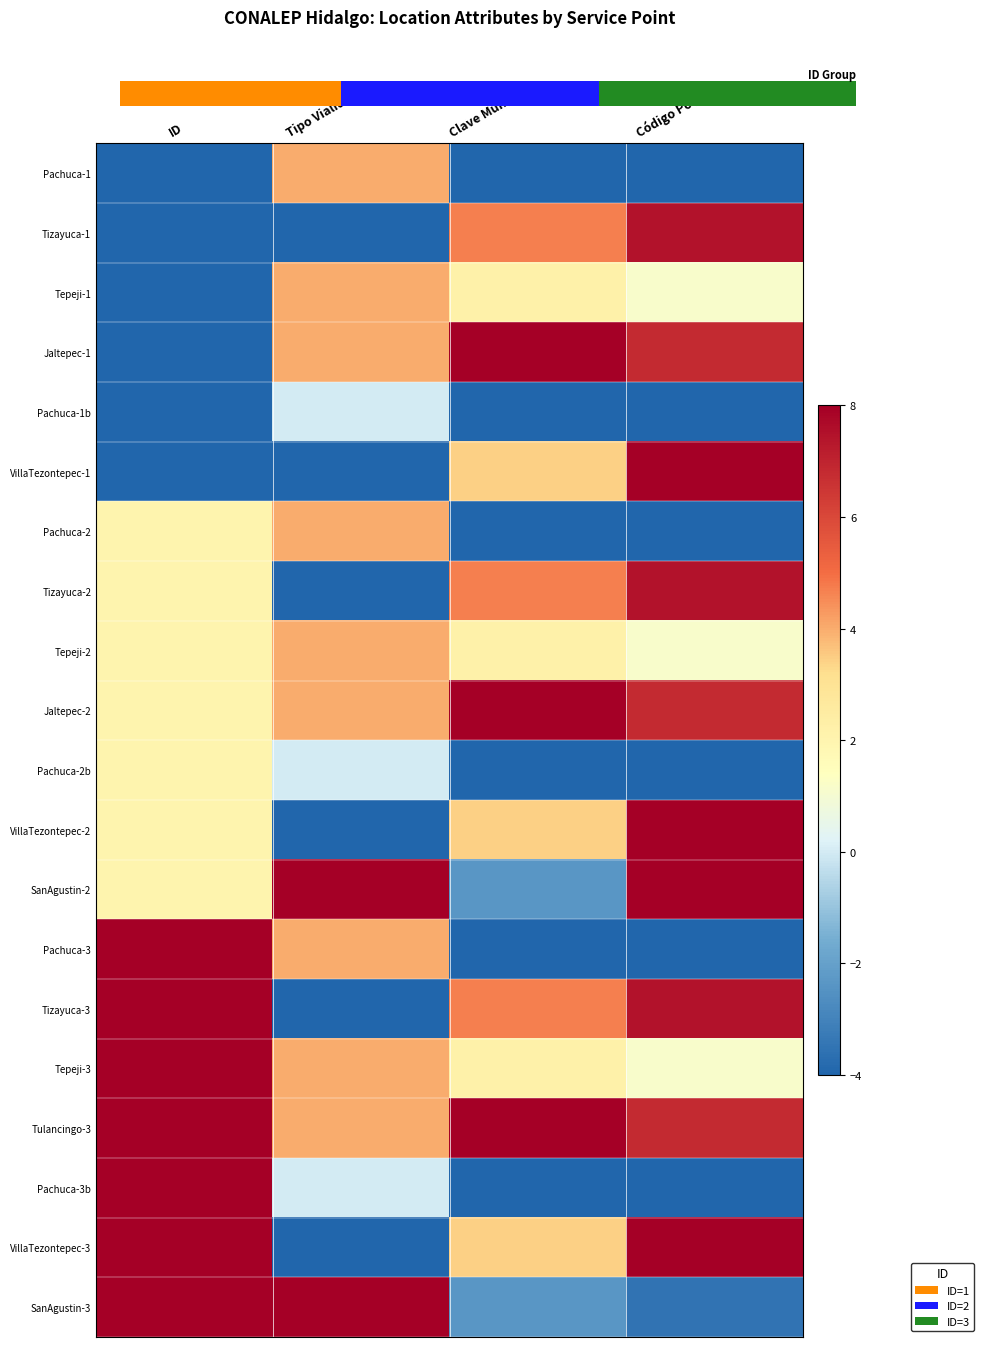

Reading right to left, transcribe all the data shown in this chart.

Pachuca-1: Código Postal=-4.0	Clave Municipio=-4.0	Tipo Vialidad=4.0	ID=-4.0
Tizayuca-1: Código Postal=7.5	Clave Municipio=4.7	Tipo Vialidad=-4.0	ID=-4.0
Tepeji-1: Código Postal=1.1	Clave Municipio=2.2	Tipo Vialidad=4.0	ID=-4.0
Jaltepec-1: Código Postal=6.8	Clave Municipio=8.0	Tipo Vialidad=4.0	ID=-4.0
Pachuca-1b: Código Postal=-4.0	Clave Municipio=-4.0	Tipo Vialidad=0.0	ID=-4.0
VillaTezontepec-1: Código Postal=8.0	Clave Municipio=3.4	Tipo Vialidad=-4.0	ID=-4.0
Pachuca-2: Código Postal=-4.0	Clave Municipio=-4.0	Tipo Vialidad=4.0	ID=2.0
Tizayuca-2: Código Postal=7.5	Clave Municipio=4.7	Tipo Vialidad=-4.0	ID=2.0
Tepeji-2: Código Postal=1.1	Clave Municipio=2.2	Tipo Vialidad=4.0	ID=2.0
Jaltepec-2: Código Postal=6.8	Clave Municipio=8.0	Tipo Vialidad=4.0	ID=2.0
Pachuca-2b: Código Postal=-4.0	Clave Municipio=-4.0	Tipo Vialidad=0.0	ID=2.0
VillaTezontepec-2: Código Postal=8.0	Clave Municipio=3.4	Tipo Vialidad=-4.0	ID=2.0
SanAgustin-2: Código Postal=8.0	Clave Municipio=-2.3	Tipo Vialidad=8.0	ID=2.0
Pachuca-3: Código Postal=-4.0	Clave Municipio=-4.0	Tipo Vialidad=4.0	ID=8.0
Tizayuca-3: Código Postal=7.5	Clave Municipio=4.7	Tipo Vialidad=-4.0	ID=8.0
Tepeji-3: Código Postal=1.1	Clave Municipio=2.2	Tipo Vialidad=4.0	ID=8.0
Tulancingo-3: Código Postal=6.8	Clave Municipio=8.0	Tipo Vialidad=4.0	ID=8.0
Pachuca-3b: Código Postal=-4.0	Clave Municipio=-4.0	Tipo Vialidad=0.0	ID=8.0
VillaTezontepec-3: Código Postal=8.0	Clave Municipio=3.4	Tipo Vialidad=-4.0	ID=8.0
SanAgustin-3: Código Postal=-3.5	Clave Municipio=-2.3	Tipo Vialidad=8.0	ID=8.0